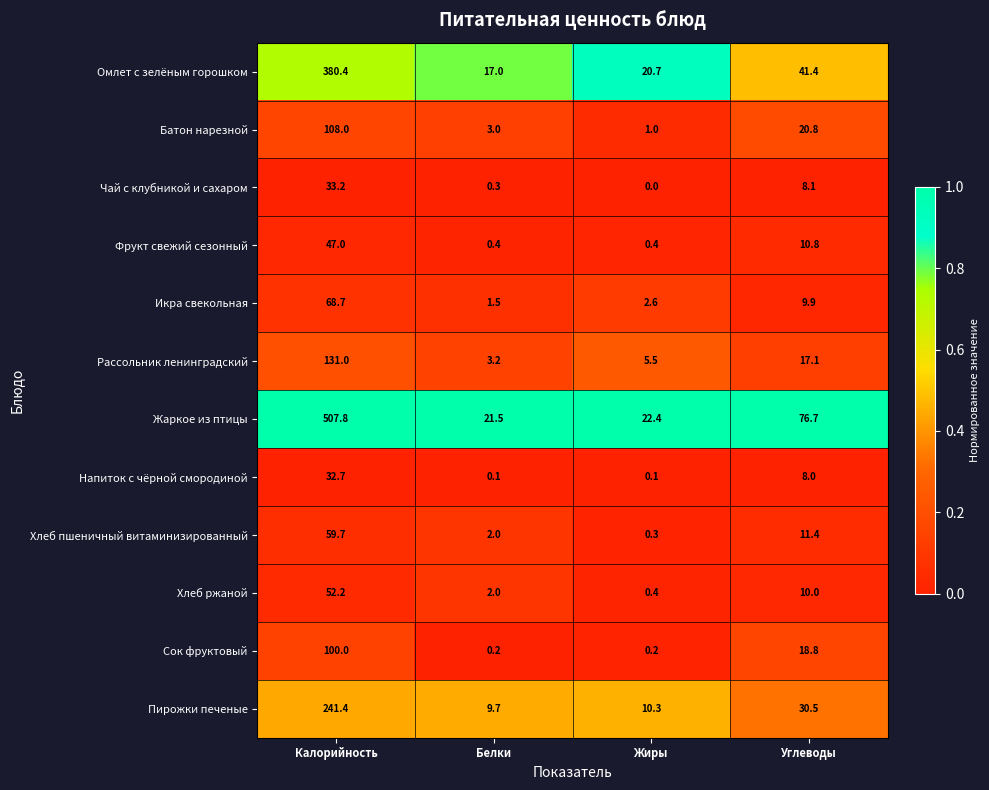

Rank the series at Калорийность from highest to lowest value.

Жаркое из птицы, Омлет с зелёным горошком, Пирожки печеные, Рассольник ленинградский, Батон нарезной, Сок фруктовый, Икра свекольная, Хлеб пшеничный витаминизированный, Хлеб ржаной, Фрукт свежий сезонный, Чай с клубникой и сахаром, Напиток с чёрной смородиной